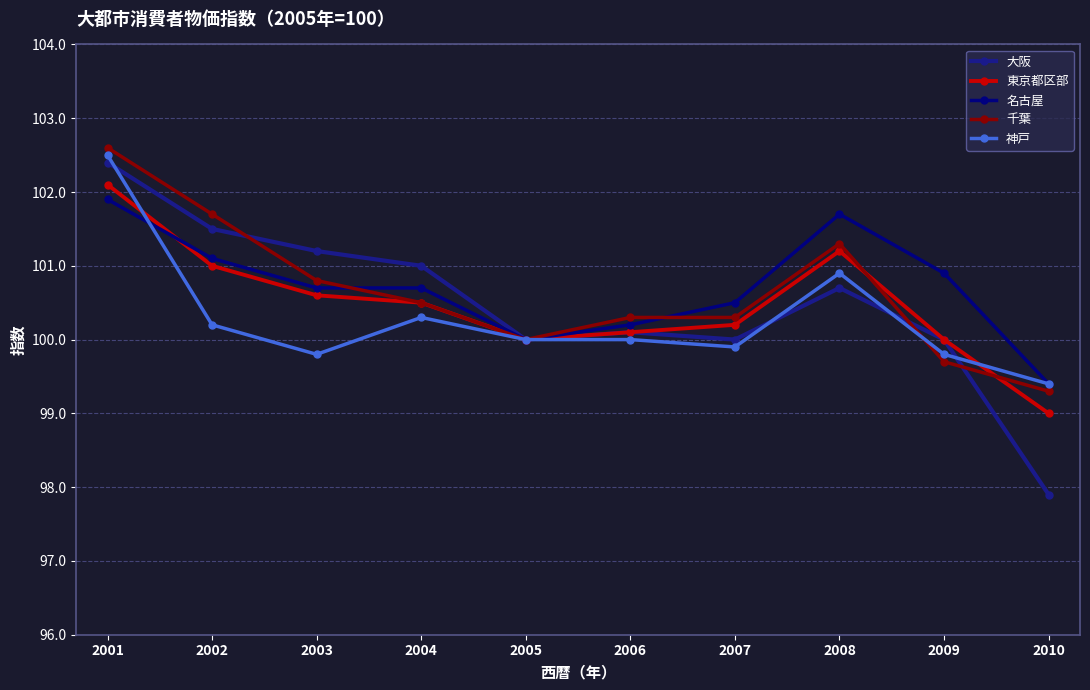

What is the lowest value of the 大阪 series?

97.9